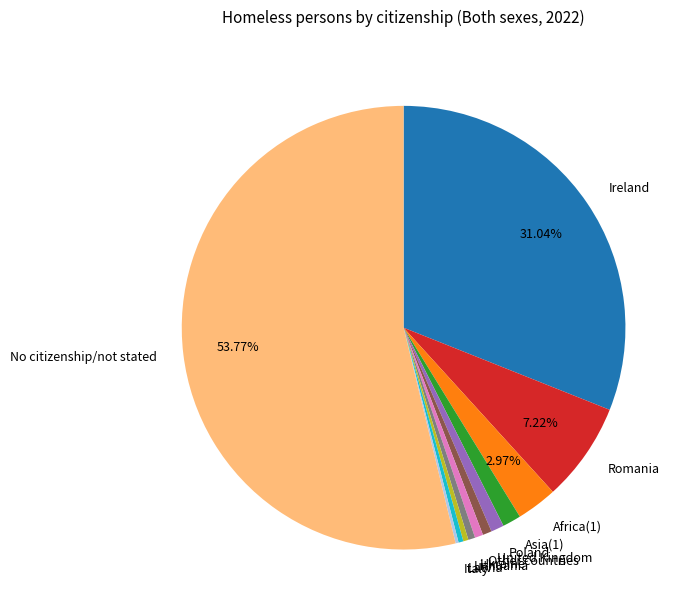

What is the largest slice in the pie chart?

No citizenship/not stated